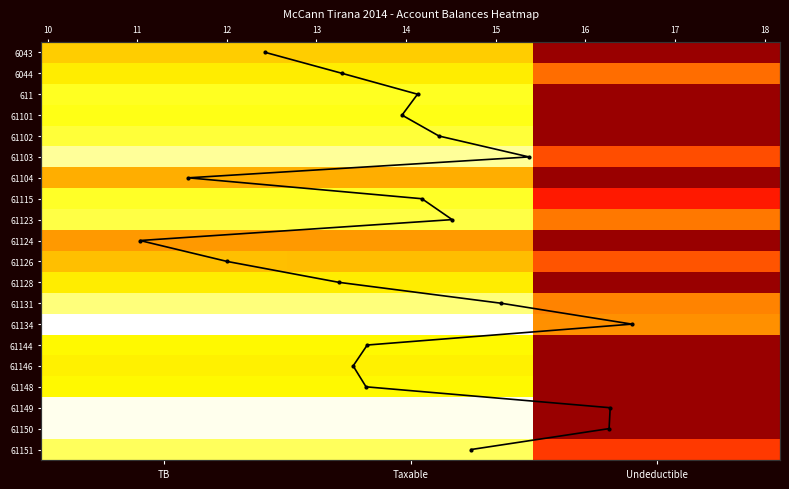

Which series has the widest spread of values?

61148